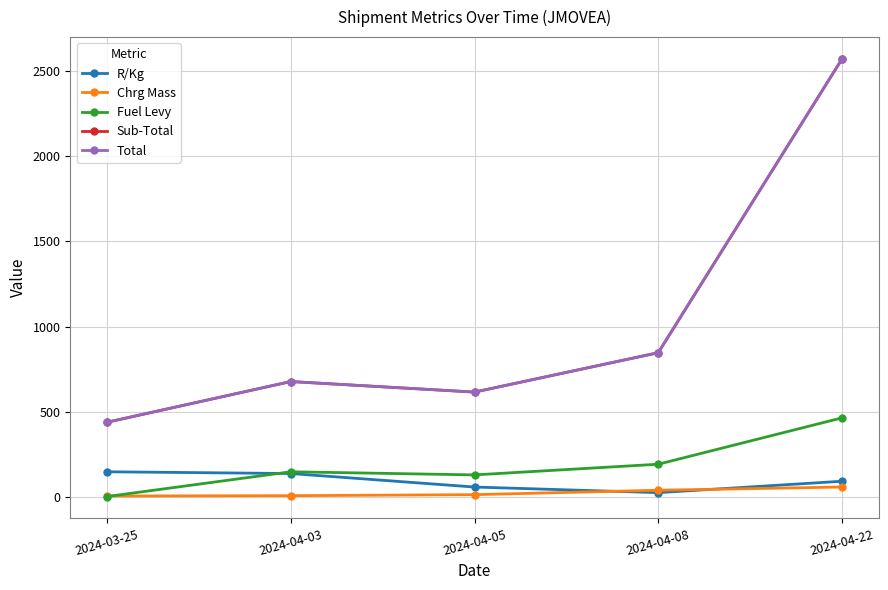

Which series has the largest total across all categories?

Sub-Total